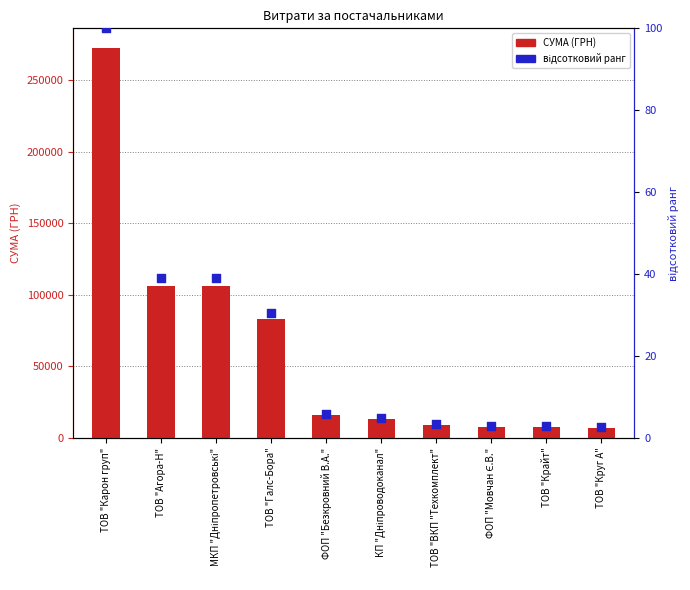

Which series contains the highest Y value?

СУМА (ГРН)